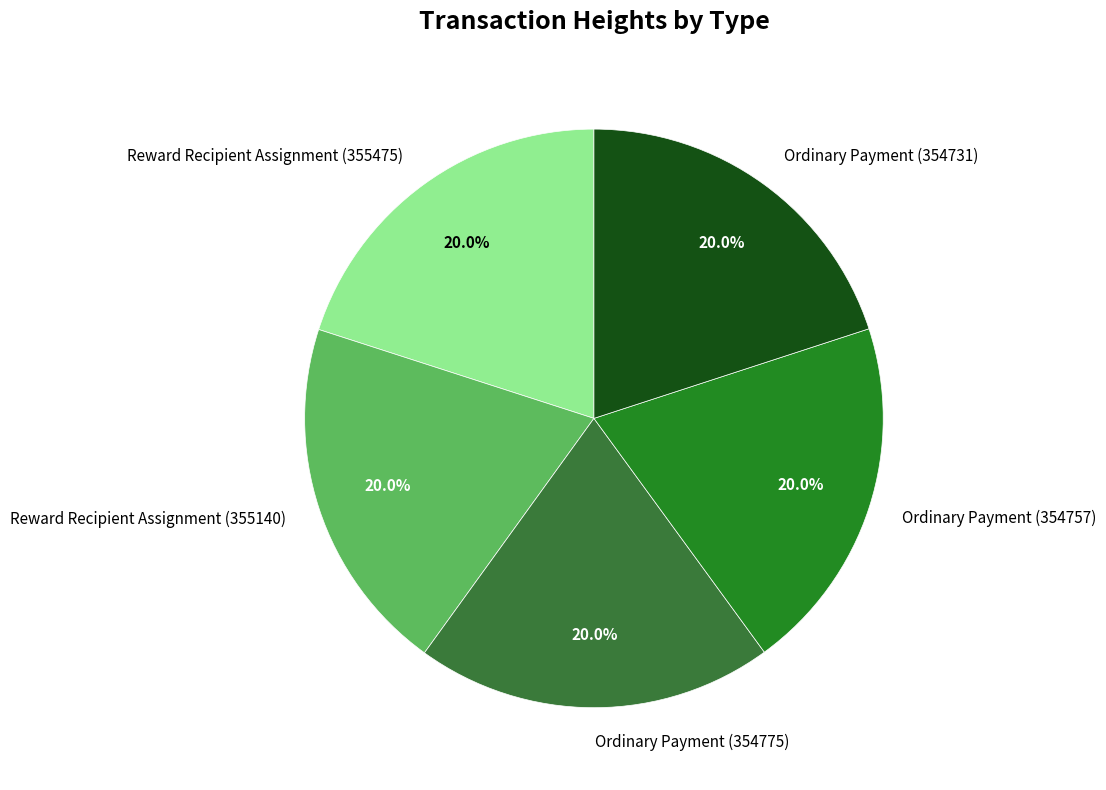

What is the ratio of the value at Ordinary Payment (354757) to the value at Reward Recipient Assignment (355140)?

1.0